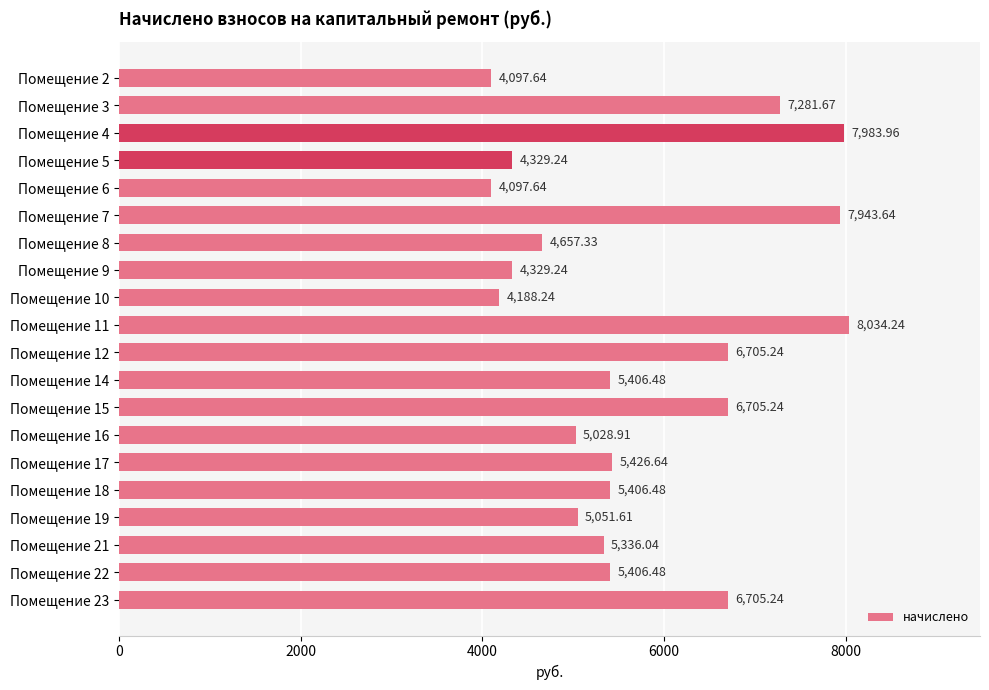

What is the average value?

5706.1